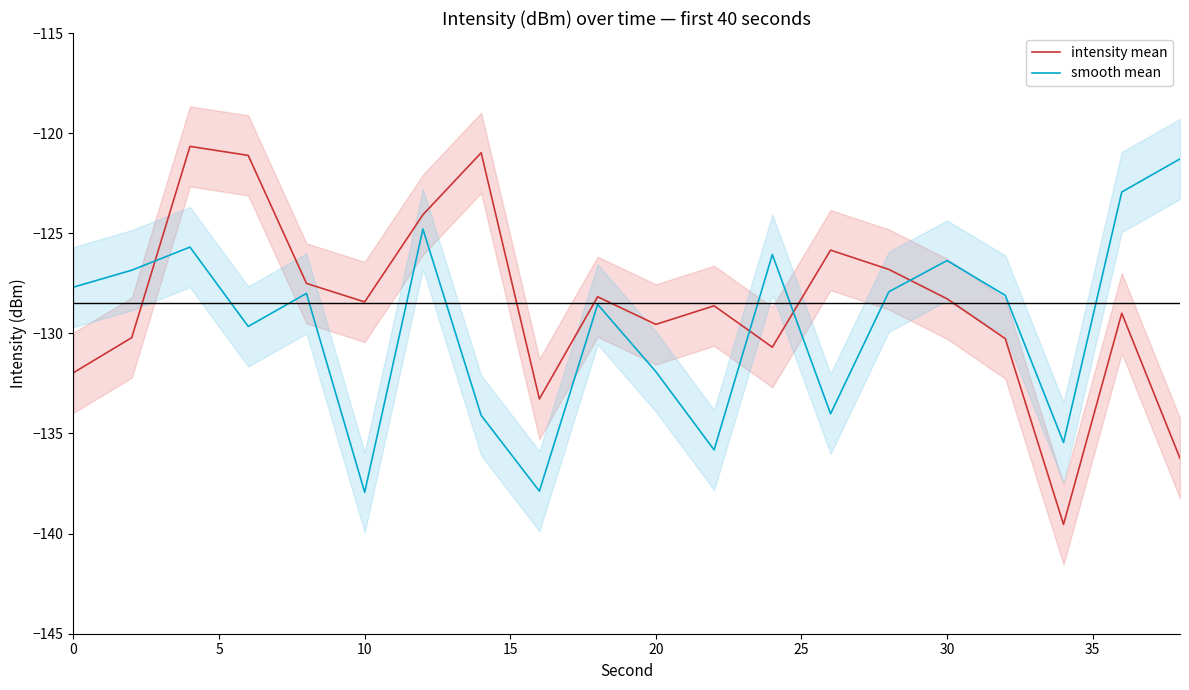

How many interior local peaks does the intensity mean series have?

6